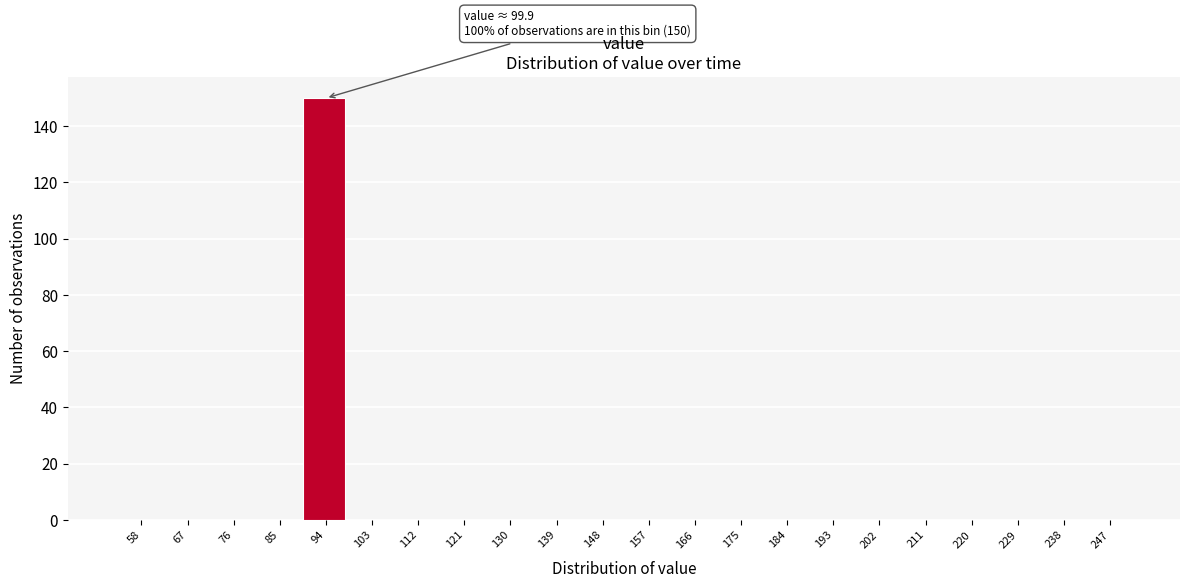

Reading right to left, list all the values displayed in this chart.

247=0	238=0	229=0	220=0	211=0	202=0	193=0	184=0	175=0	166=0	157=0	148=0	139=0	130=0	121=0	112=0	103=0	94=150	85=0	76=0	67=0	58=0